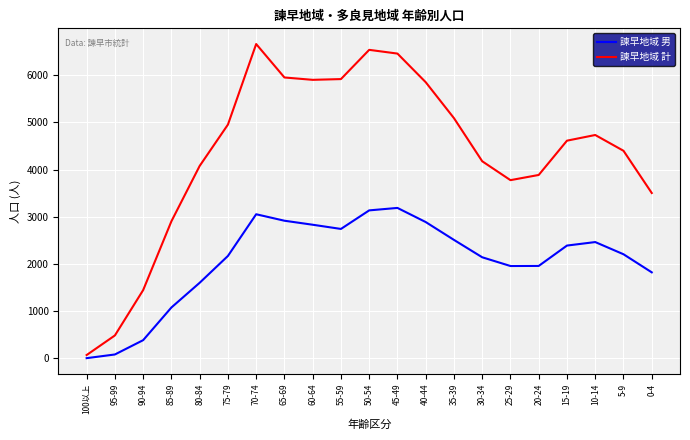

Is it true that 諫早地域 男 equals 2510 at 35-39?

True